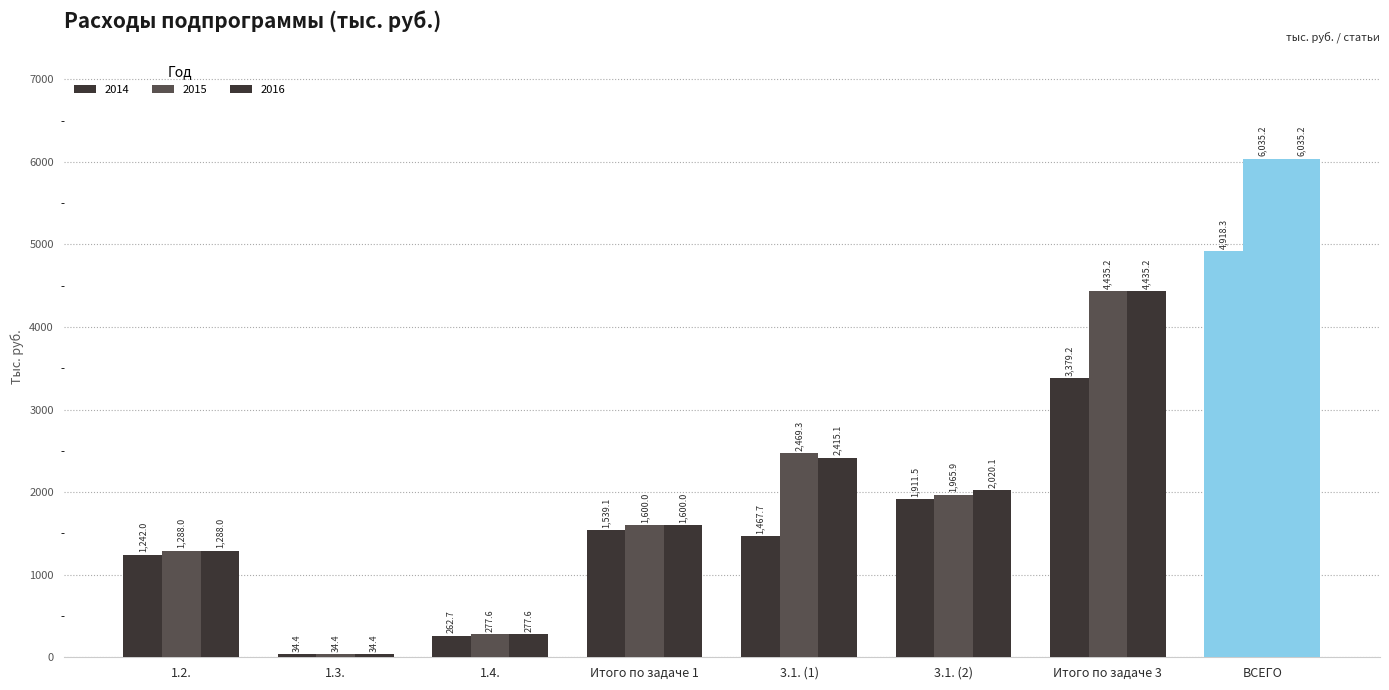

What is the difference between the maximum and minimum values in the 2016 series?

6000.8